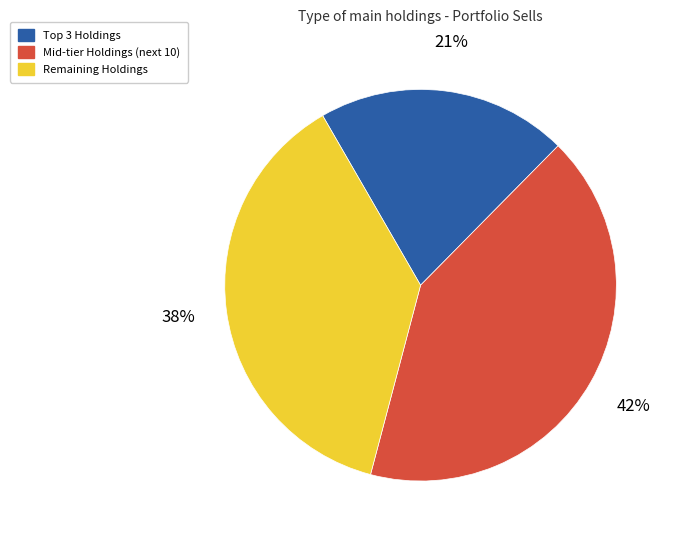

To the nearest percent, what is the average slice percentage?

33%